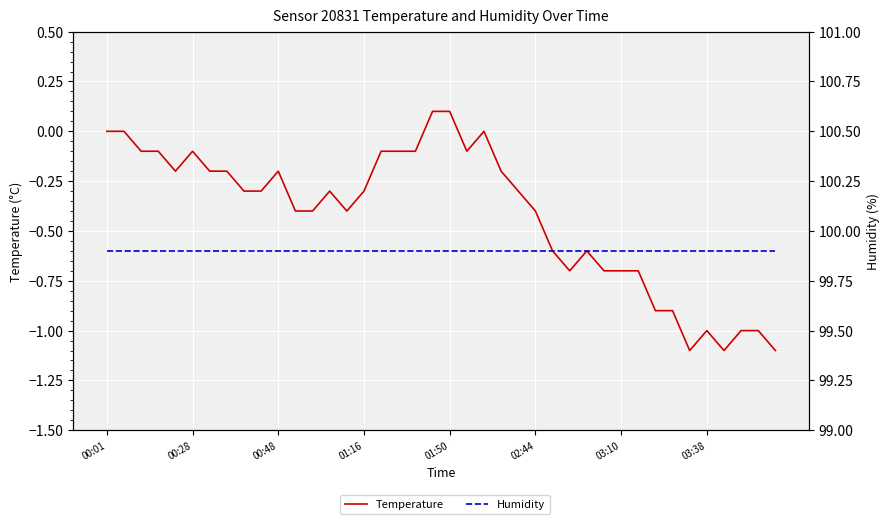

Rank the series by their maximum value, from highest to lowest.

Humidity, Temperature